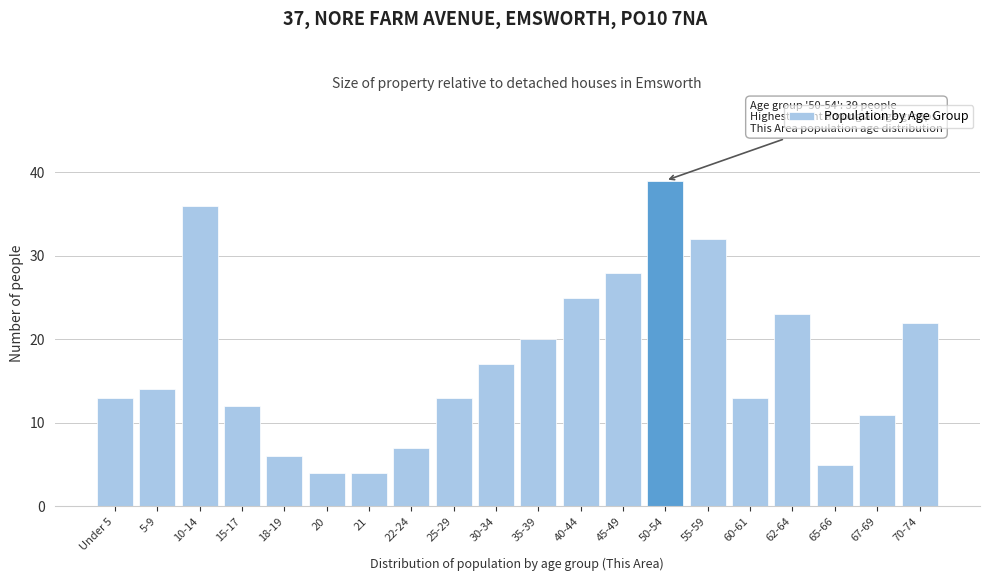

Reading left to right, transcribe all the data shown in this chart.

Under 5=13	5-9=14	10-14=36	15-17=12	18-19=6	20=4	21=4	22-24=7	25-29=13	30-34=17	35-39=20	40-44=25	45-49=28	50-54=39	55-59=32	60-61=13	62-64=23	65-66=5	67-69=11	70-74=22